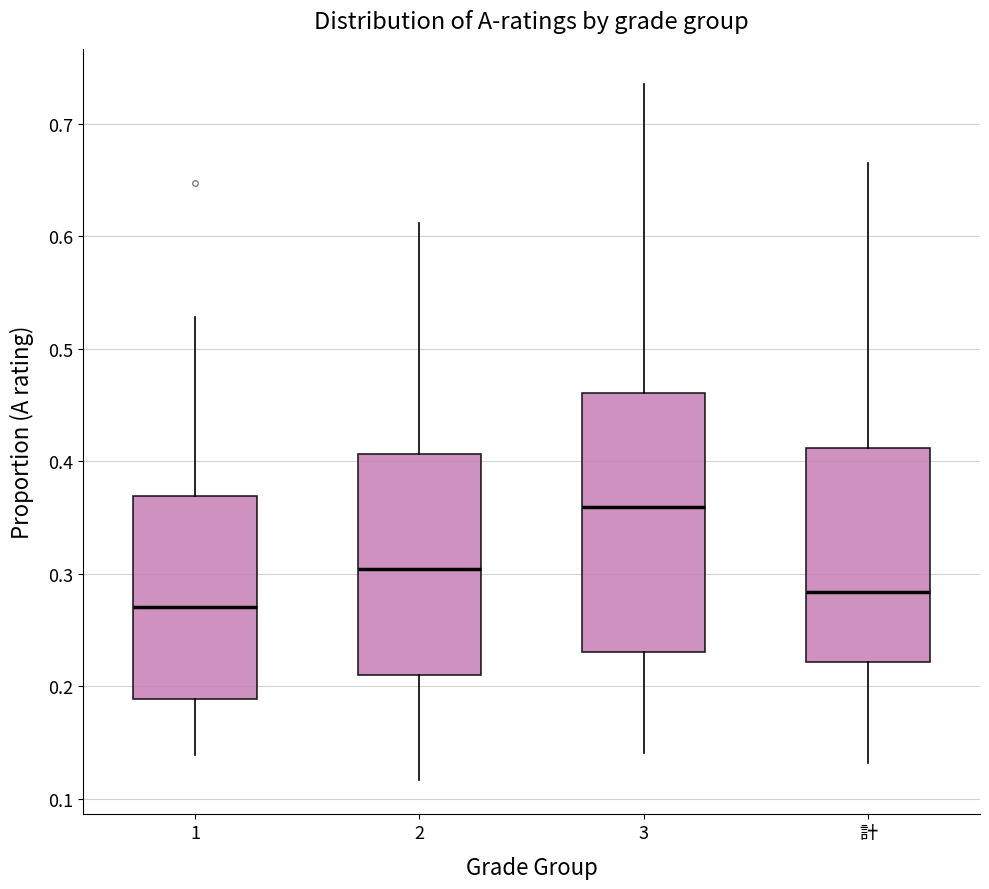

Reading left to right, transcribe this box plot: for each box, give where its median line is, the range the box spans, and where its two whiskers end, as read against the y-axis. The values are not printed on the chart, so give them approximately, as read against the axis.

1: median 0.27, box 0.19 to 0.37, whiskers 0.14 to 0.53
2: median 0.30, box 0.21 to 0.41, whiskers 0.12 to 0.61
3: median 0.36, box 0.23 to 0.46, whiskers 0.14 to 0.74
計: median 0.28, box 0.22 to 0.41, whiskers 0.13 to 0.67